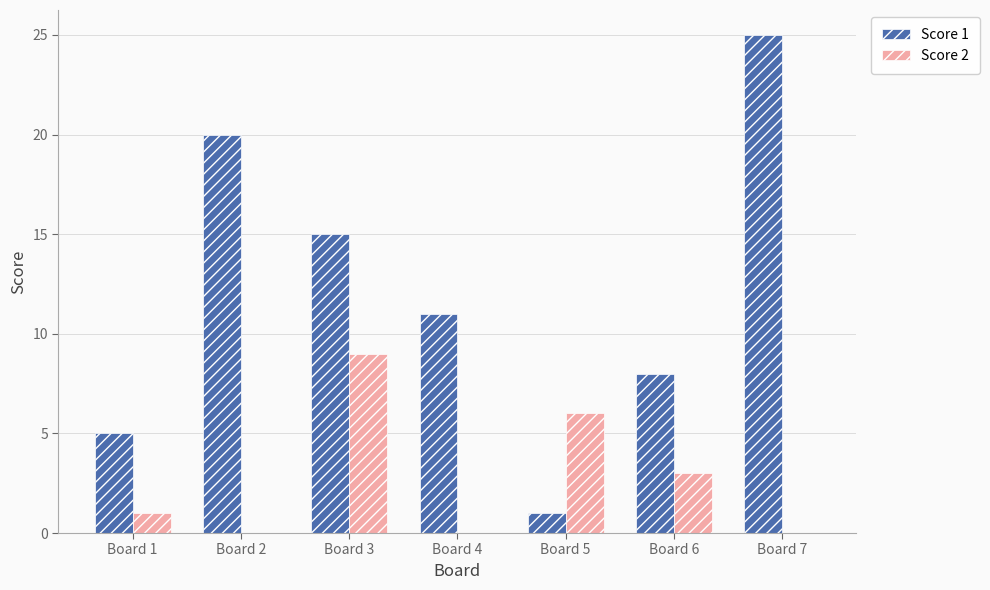

How many Score 1 values are between 5 and 20?

5